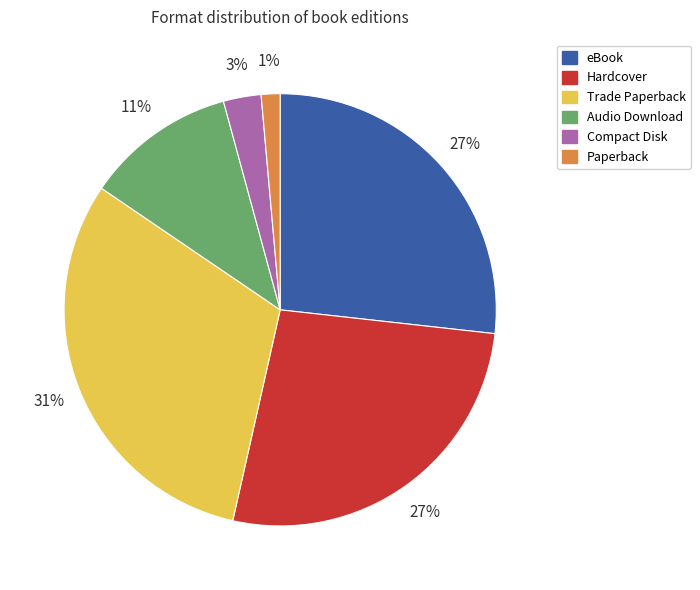

Is it true that Hardcover is 40% of the pie?

False